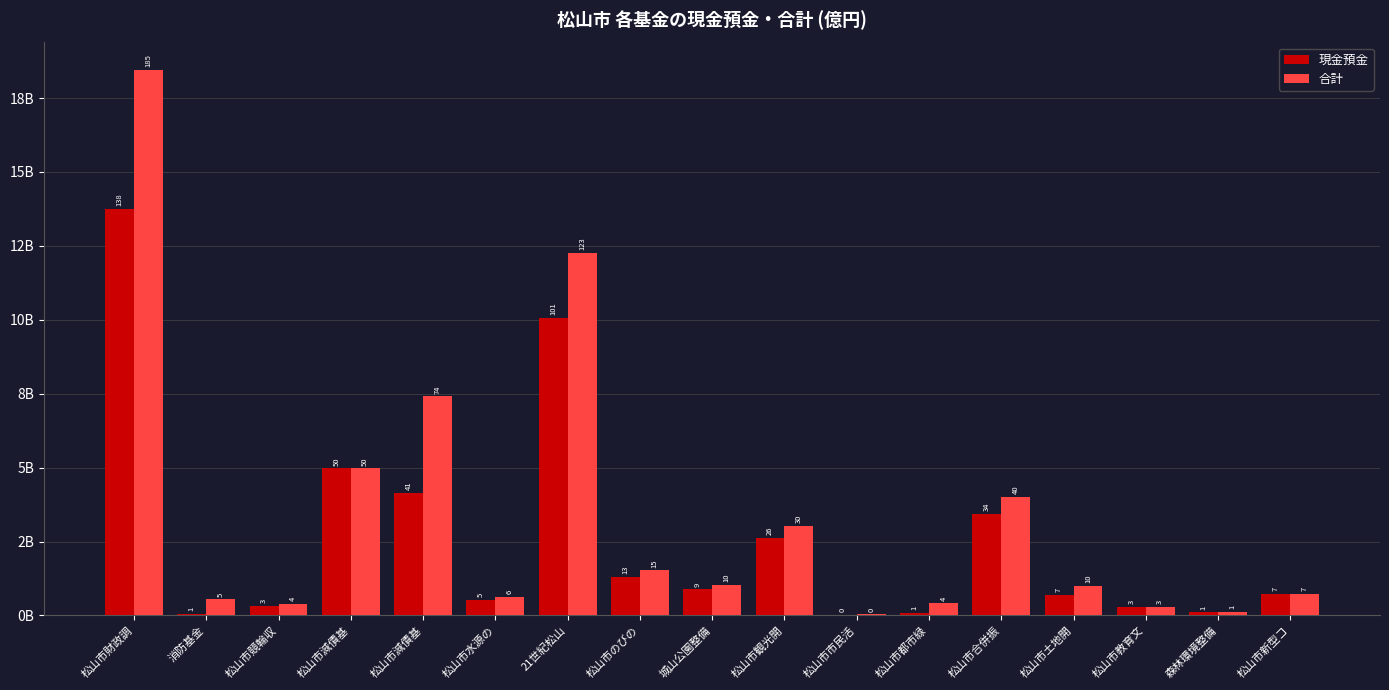

What are all the series names shown in the legend?

現金預金, 合計